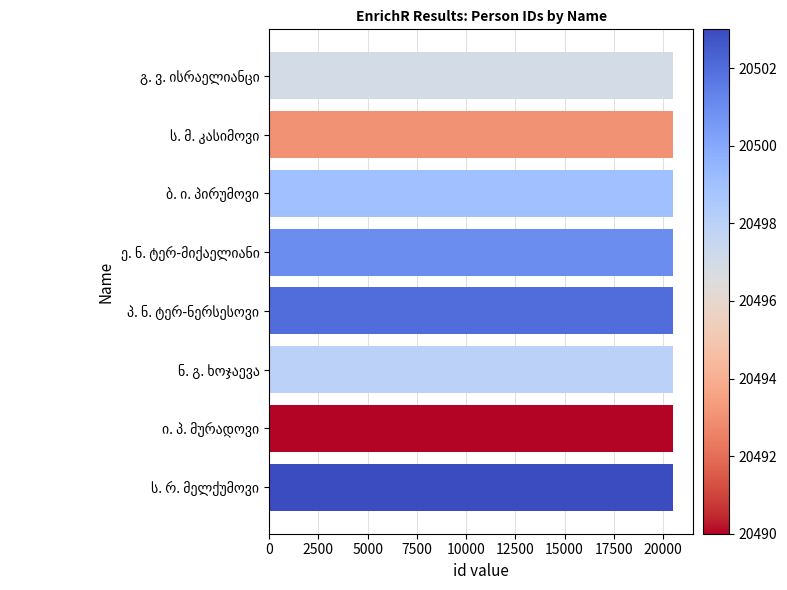

What is the smallest value displayed?

20490